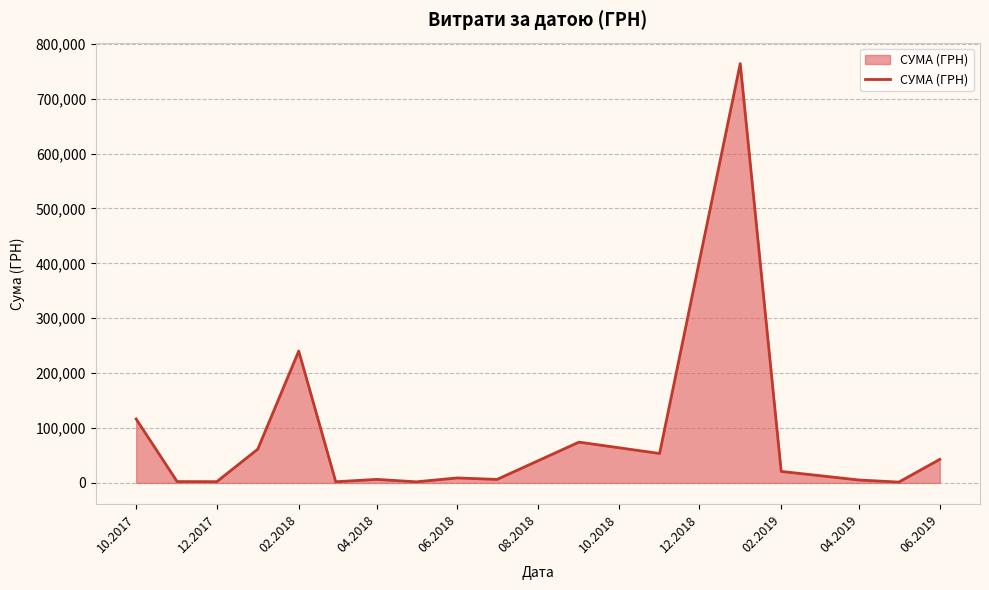

What is the difference between the maximum and minimum values?

762454.7